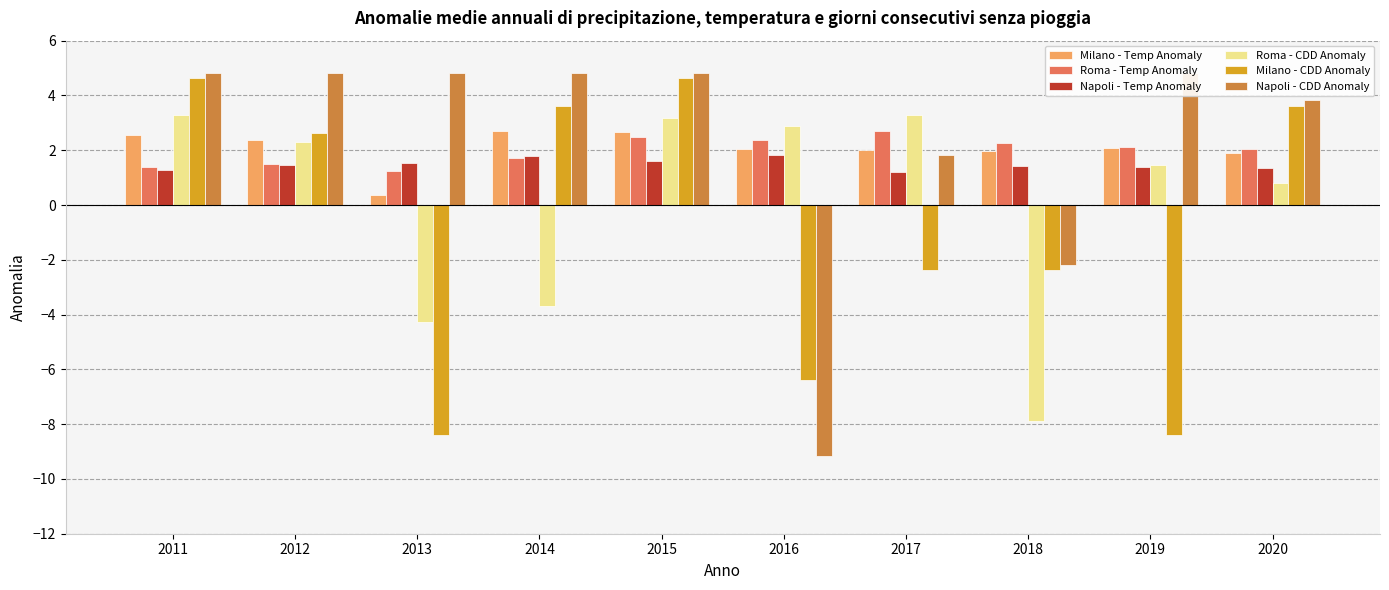

At which category is the sum across all series the highest?

2015